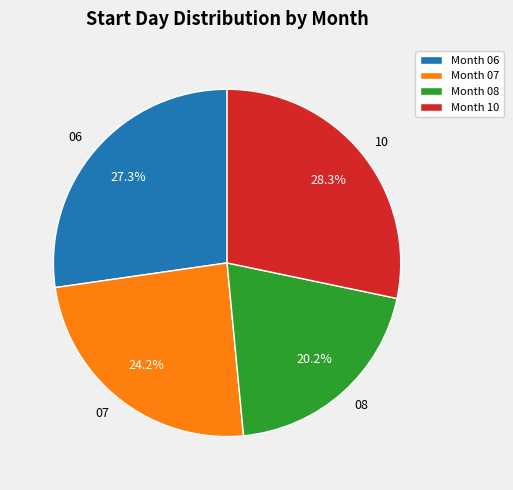

How much of the chart is everything except 10?

71.7%